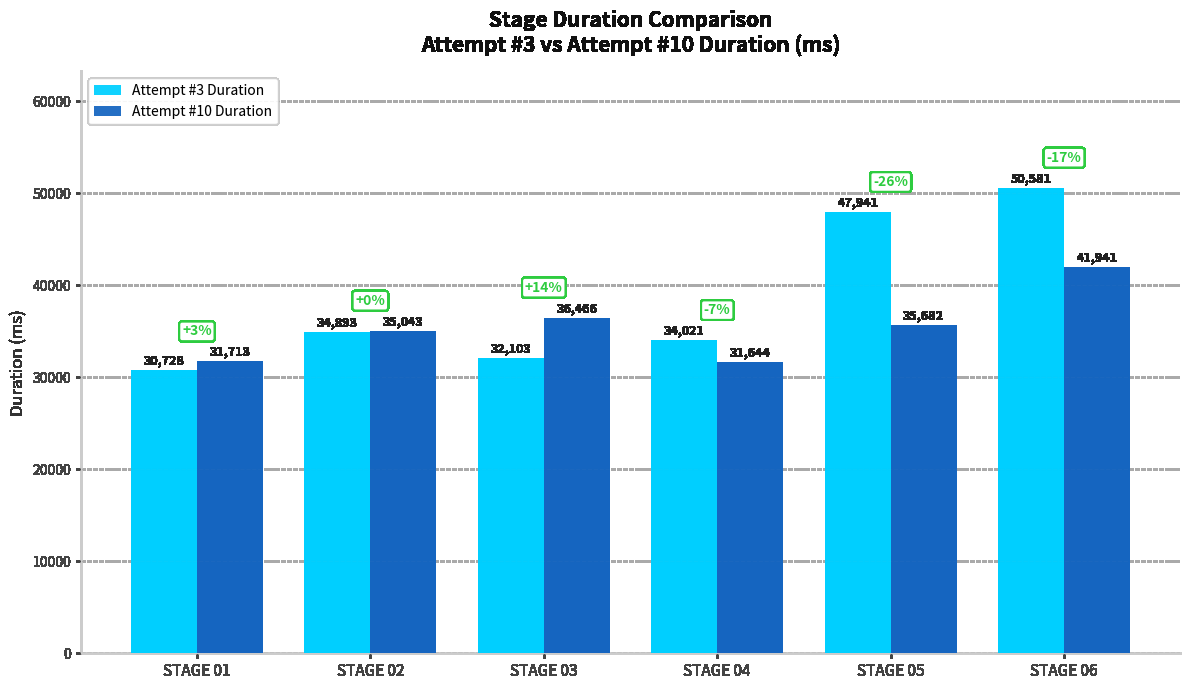

How many categories are shown in the chart?

6